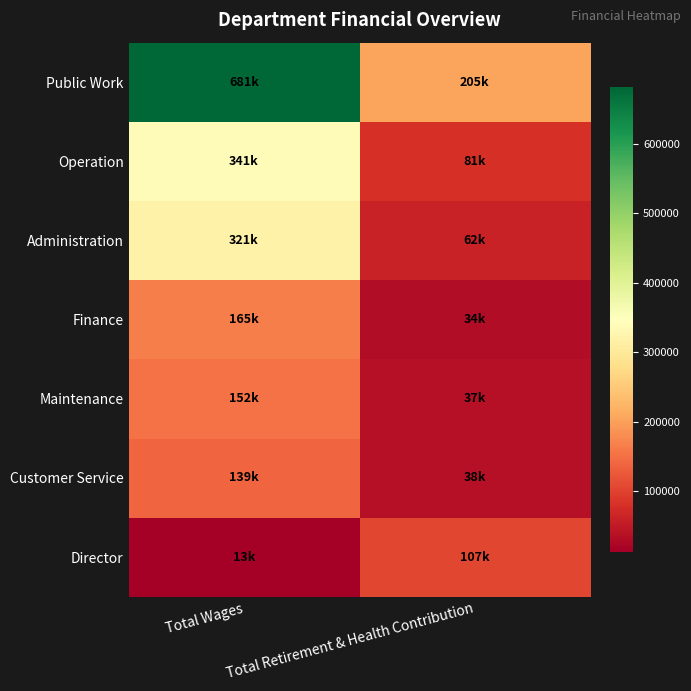

Which series changed the most between Total Wages and Total Retirement & Health Contribution?

Public Work